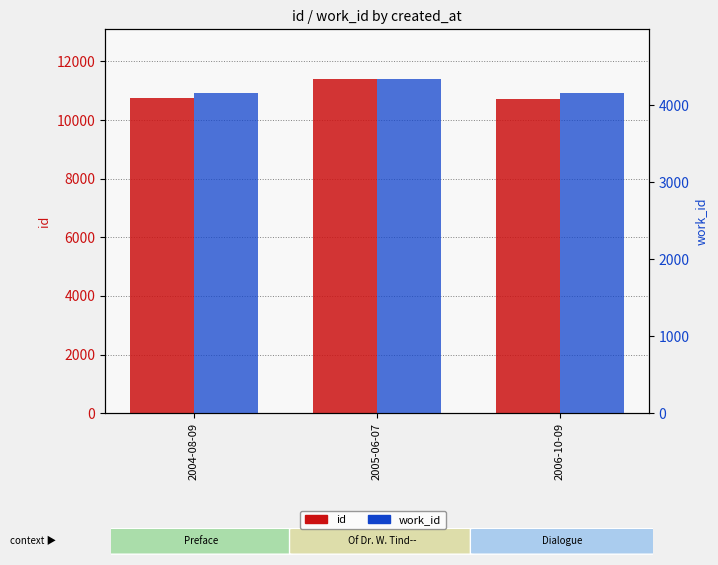

What position from the right is 2004-08-09?

3